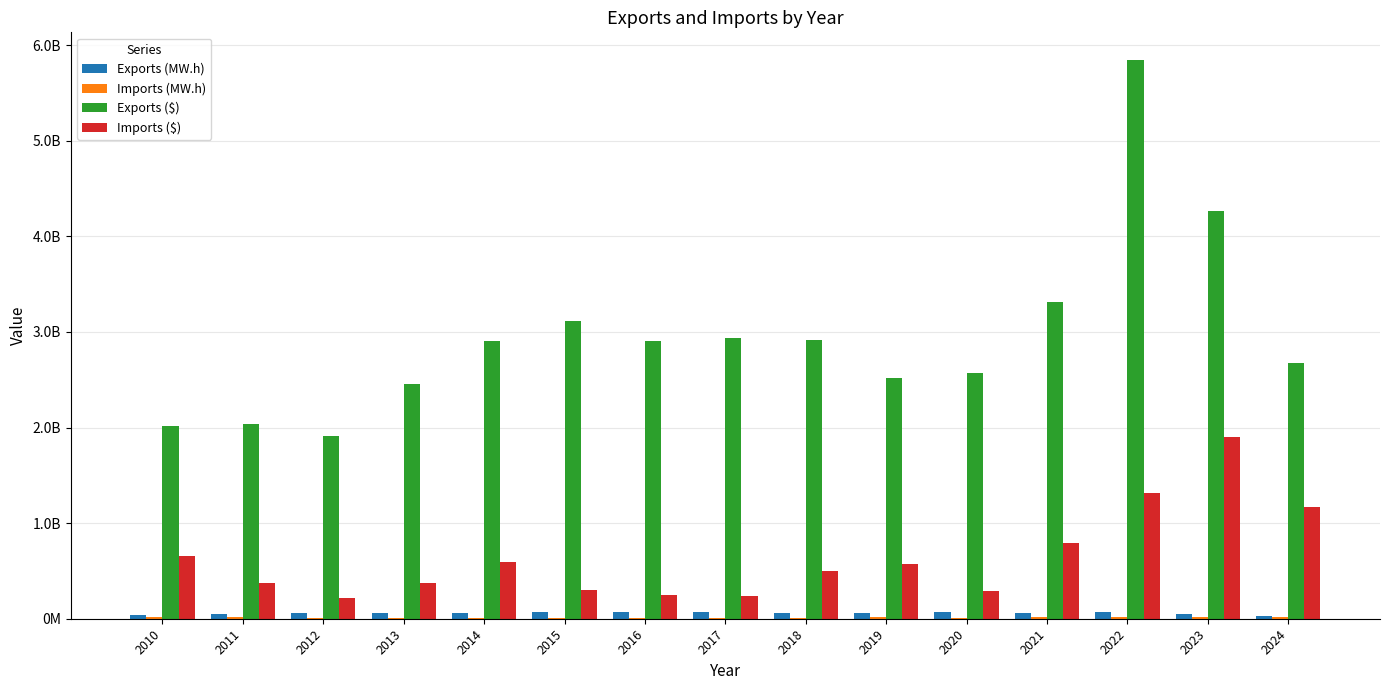

What is the minimum value shown in the chart?

8648365.8